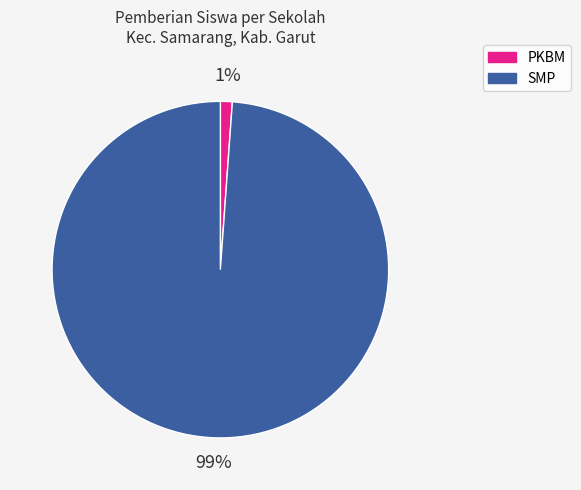

Count the number of slices in the pie.

2